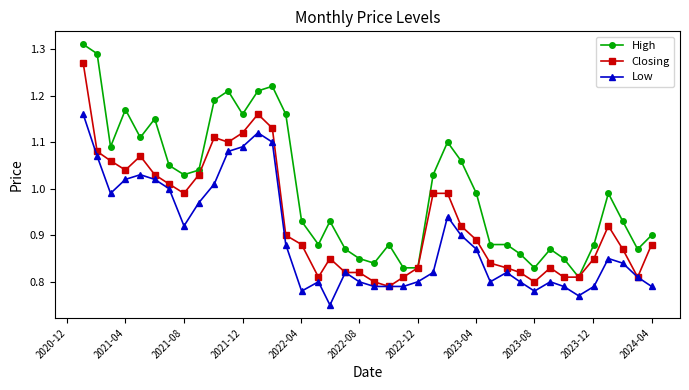

How many series are shown in this chart?

3